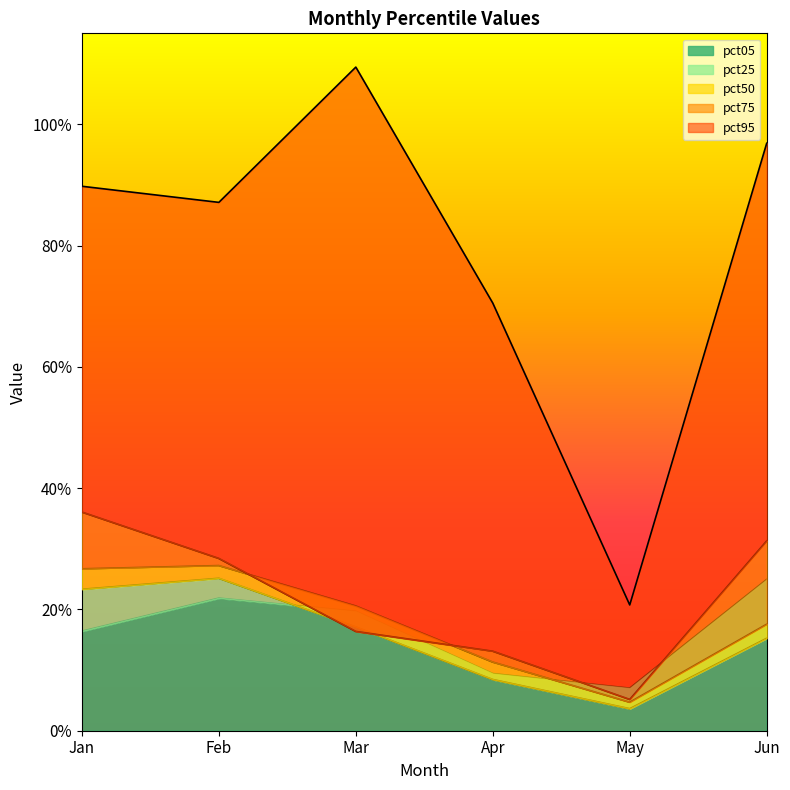

What is the difference between the second highest and second lowest values in the pct25 series?

0.1